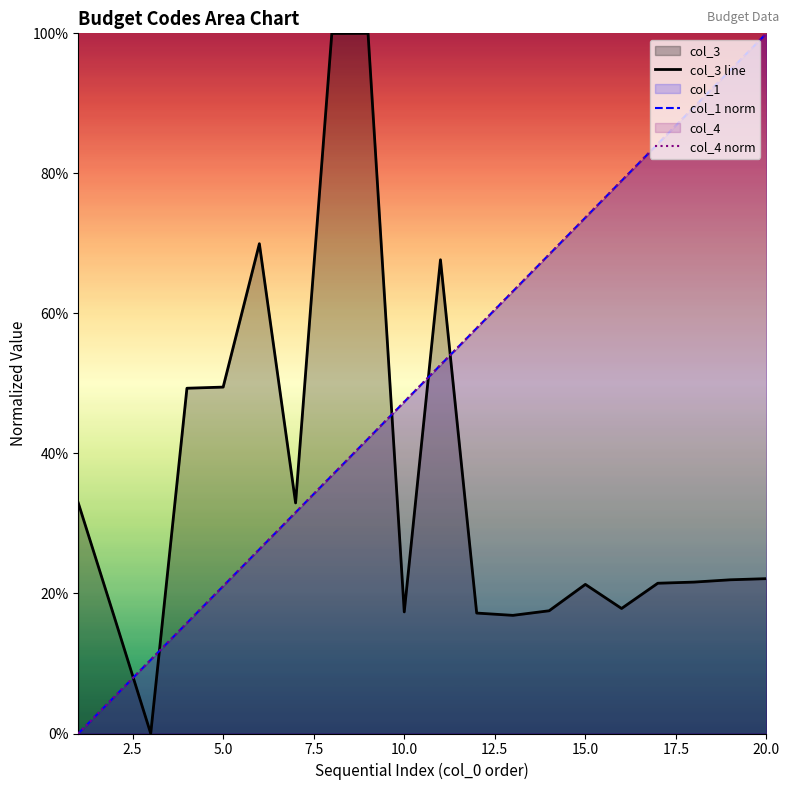

True or false: col_1 norm and col_4 norm intersect in this chart.

False